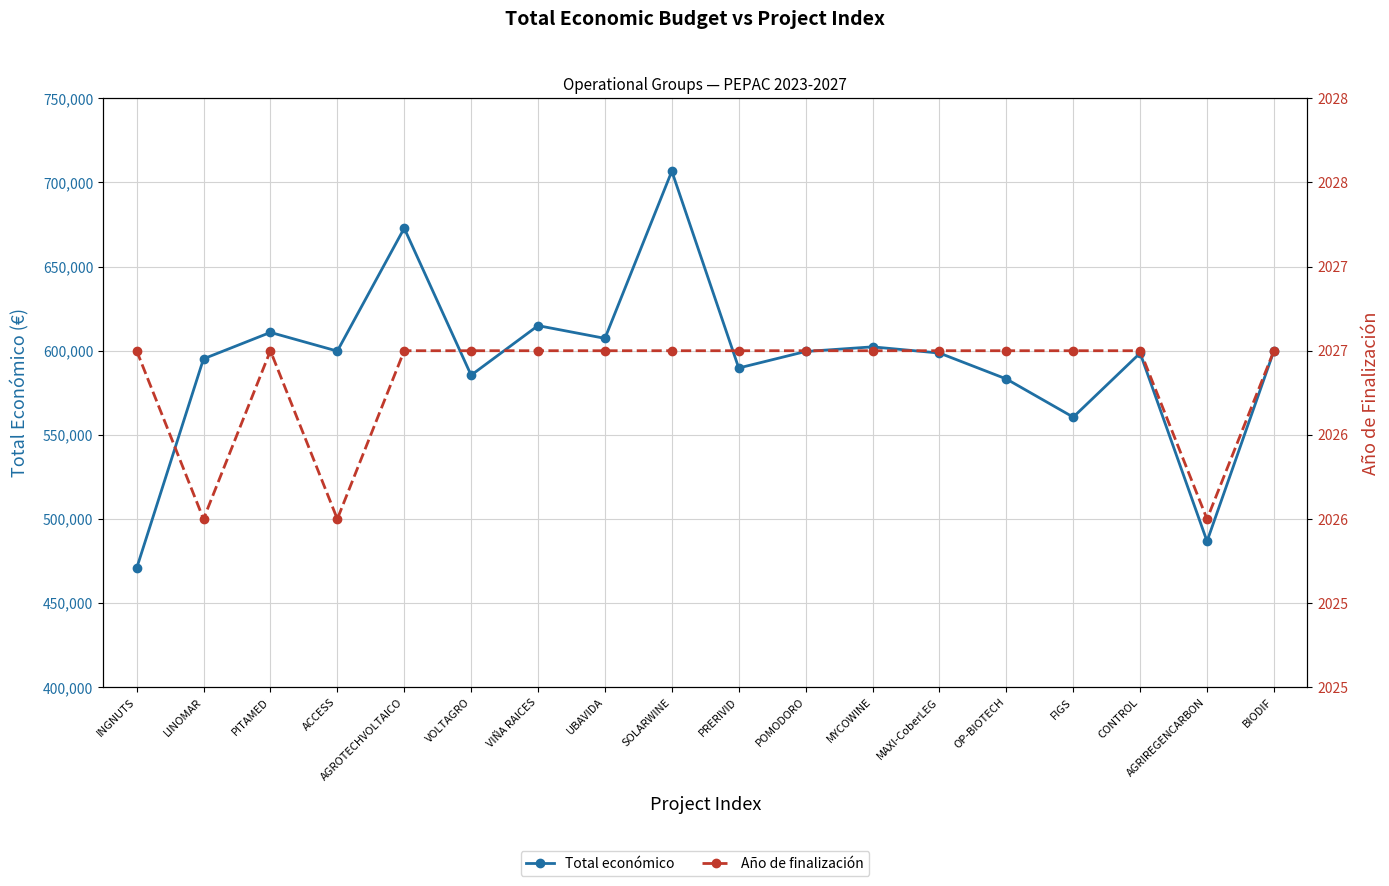

Reading right to left, what are all the values shown in this chart?

Total económico: 599927.0	486756.0	598597.0	560529.0	583223.0	598609.0	602295.4	599540.0	589731.0	706697.0	607342.0	614907.0	585460.0	672807.0	599779.0	610889.0	595173.0	470675.0
Año de finalización: 2027.0	2026.0	2027.0	2027.0	2027.0	2027.0	2027.0	2027.0	2027.0	2027.0	2027.0	2027.0	2027.0	2027.0	2026.0	2027.0	2026.0	2027.0